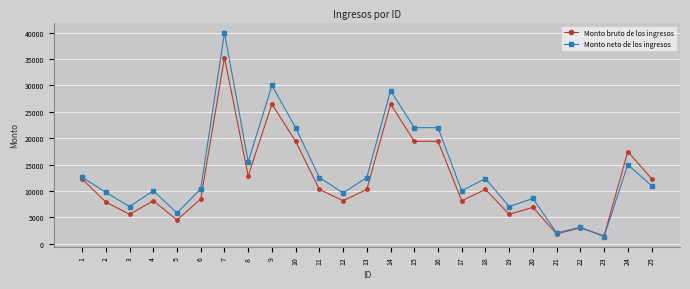

Where is Monto bruto de los ingresos nearest to the value 18388?

24